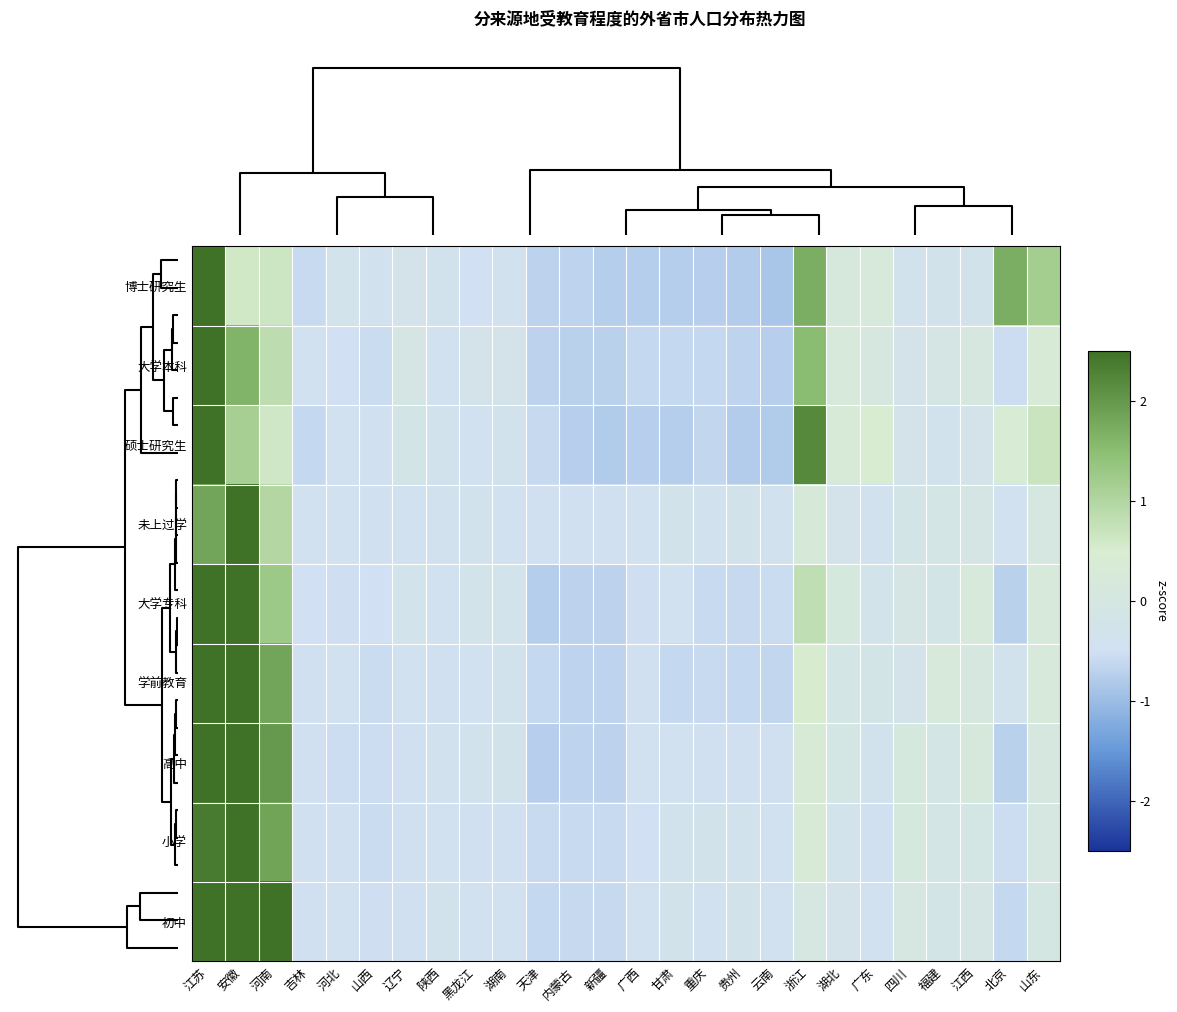

Reading left to right, transcribe all the data shown in this chart.

博士研究生: 江苏=3.5	安徽=0.6	河南=0.6	吉林=-0.6	河北=-0.3	山西=-0.4	辽宁=-0.2	陕西=-0.4	黑龙江=-0.5	湖南=-0.4	天津=-0.7	内蒙古=-0.7	新疆=-0.8	广西=-0.8	甘肃=-0.8	重庆=-0.7	贵州=-0.8	云南=-0.9	浙江=1.7	湖北=0.1	广东=0.2	四川=-0.3	福建=-0.3	江西=-0.3	北京=1.7	山东=1.2
大学本科: 江苏=3.9	安徽=1.6	河南=0.9	吉林=-0.4	河北=-0.5	山西=-0.6	辽宁=-0.1	陕西=-0.4	黑龙江=-0.2	湖南=-0.2	天津=-0.7	内蒙古=-0.7	新疆=-0.7	广西=-0.6	甘肃=-0.6	重庆=-0.6	贵州=-0.7	云南=-0.7	浙江=1.5	湖北=0.2	广东=0.1	四川=-0.2	福建=-0.1	江西=0.1	北京=-0.5	山东=0.3
硕士研究生: 江苏=3.6	安徽=1.1	河南=0.6	吉林=-0.6	河北=-0.4	山西=-0.5	辽宁=-0.1	陕西=-0.3	黑龙江=-0.4	湖南=-0.3	天津=-0.6	内蒙古=-0.7	新疆=-0.8	广西=-0.7	甘肃=-0.7	重庆=-0.6	贵州=-0.8	云南=-0.8	浙江=2.2	湖北=0.3	广东=0.5	四川=-0.2	福建=-0.3	江西=-0.2	北京=0.4	山东=0.7
未上过学: 江苏=1.8	安徽=4.3	河南=1.0	吉林=-0.4	河北=-0.4	山西=-0.5	辽宁=-0.4	陕西=-0.4	黑龙江=-0.3	湖南=-0.4	天津=-0.5	内蒙古=-0.5	新疆=-0.5	广西=-0.4	甘肃=-0.3	重庆=-0.4	贵州=-0.3	云南=-0.4	浙江=0.3	湖北=-0.2	广东=-0.4	四川=-0.2	福建=-0.1	江西=-0.1	北京=-0.4	山东=0.0
大学专科: 江苏=3.3	安徽=2.8	河南=1.3	吉林=-0.5	河北=-0.5	山西=-0.5	辽宁=-0.3	陕西=-0.4	黑龙江=-0.3	湖南=-0.3	天津=-0.8	内蒙古=-0.7	新疆=-0.7	广西=-0.5	甘肃=-0.4	重庆=-0.6	贵州=-0.6	云南=-0.6	浙江=0.8	湖北=0.1	广东=-0.3	四川=-0.1	福建=-0.2	江西=0.2	北京=-0.7	山东=0.2
学前教育: 江苏=3.1	安徽=2.9	河南=1.8	吉林=-0.5	河北=-0.4	山西=-0.6	辽宁=-0.4	陕西=-0.5	黑龙江=-0.4	湖南=-0.3	天津=-0.6	内蒙古=-0.7	新疆=-0.7	广西=-0.5	甘肃=-0.6	重庆=-0.6	贵州=-0.6	云南=-0.6	浙江=0.5	湖北=-0.1	广东=-0.2	四川=-0.3	福建=0.2	江西=0.1	北京=-0.4	山东=0.2
高中: 江苏=3.1	安徽=2.8	河南=2.0	吉林=-0.5	河北=-0.5	山西=-0.5	辽宁=-0.5	陕西=-0.4	黑龙江=-0.3	湖南=-0.3	天津=-0.7	内蒙古=-0.7	新疆=-0.7	广西=-0.4	甘肃=-0.4	重庆=-0.5	贵州=-0.5	云南=-0.5	浙江=0.3	湖北=-0.1	广东=-0.4	四川=0.1	福建=-0.1	江西=0.2	北京=-0.7	山东=0.1
小学: 江苏=2.4	安徽=3.6	河南=1.8	吉林=-0.5	河北=-0.5	山西=-0.6	辽宁=-0.5	陕西=-0.4	黑龙江=-0.5	湖南=-0.4	天津=-0.6	内蒙古=-0.6	新疆=-0.6	广西=-0.5	甘肃=-0.3	重庆=-0.3	贵州=-0.3	云南=-0.4	浙江=0.3	湖北=-0.3	广东=-0.5	四川=0.1	福建=-0.1	江西=-0.0	北京=-0.5	山东=0.1
初中: 江苏=2.5	安徽=2.9	河南=2.7	吉林=-0.5	河北=-0.4	山西=-0.5	辽宁=-0.5	陕西=-0.3	黑龙江=-0.4	湖南=-0.4	天津=-0.6	内蒙古=-0.6	新疆=-0.6	广西=-0.4	甘肃=-0.3	重庆=-0.4	贵州=-0.3	云南=-0.4	浙江=0.0	湖北=-0.2	广东=-0.4	四川=0.0	福建=-0.2	江西=-0.1	北京=-0.6	山东=-0.0